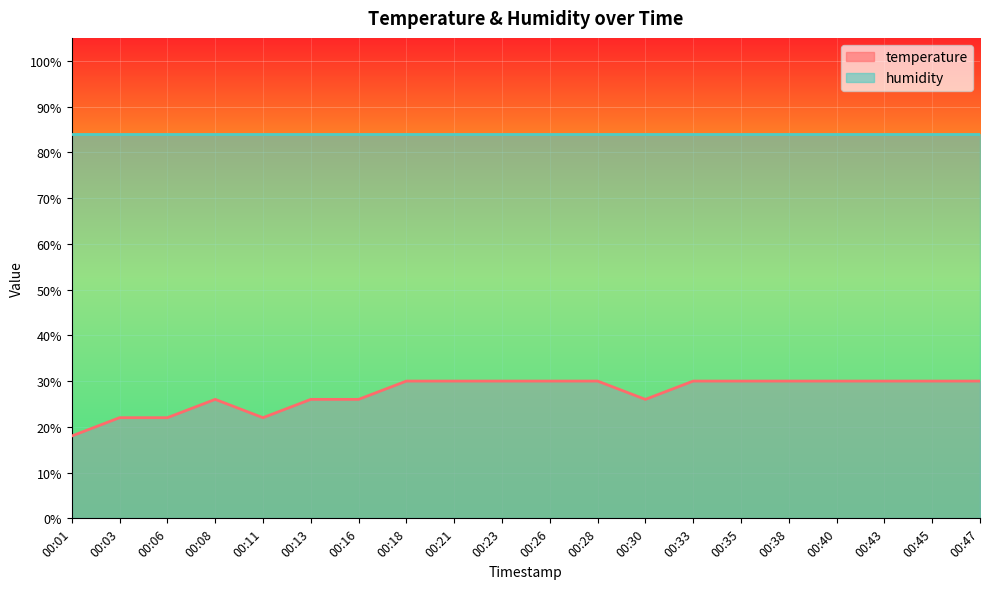

Where is the first local maximum?

00:08